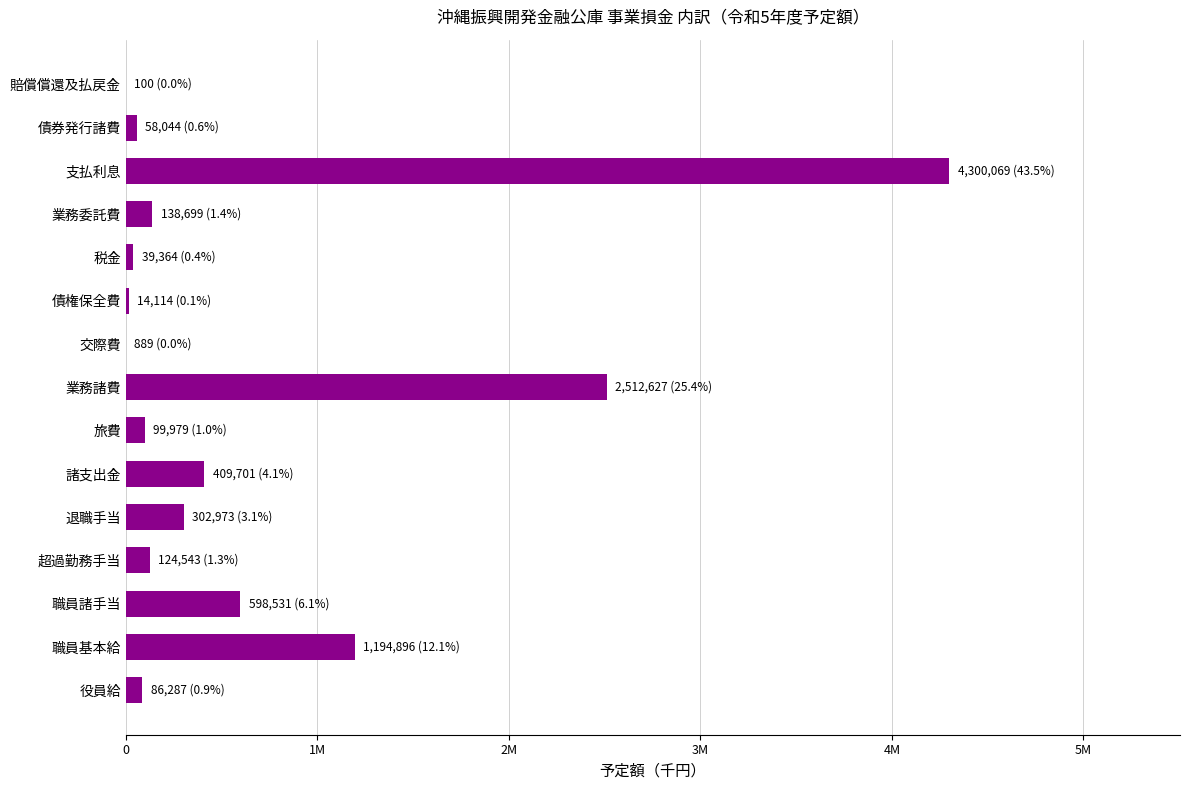

How many data points are less than 124543?

7